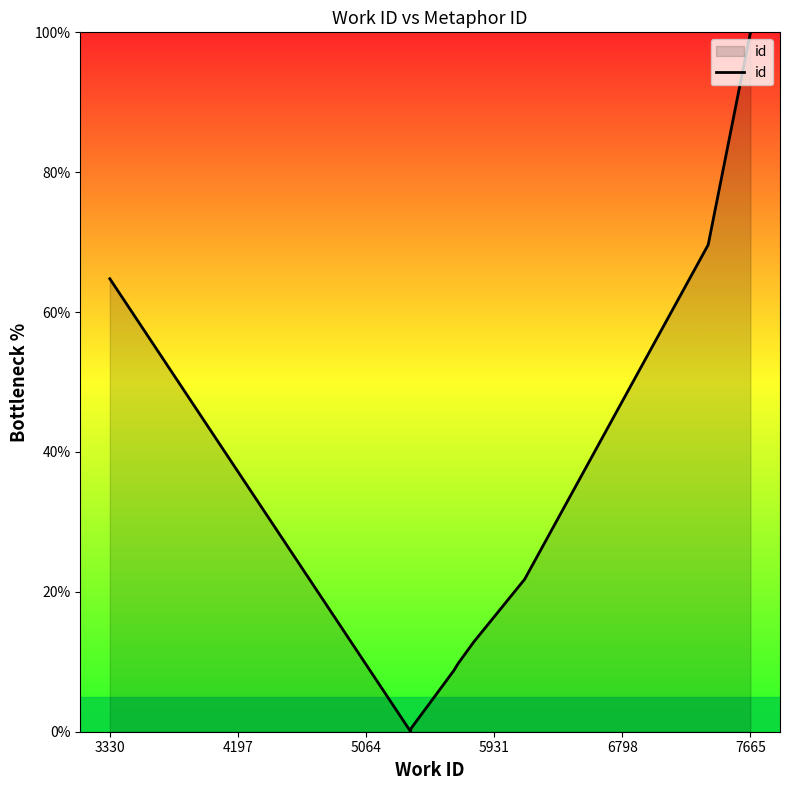

What is the greatest value displayed?

100.0